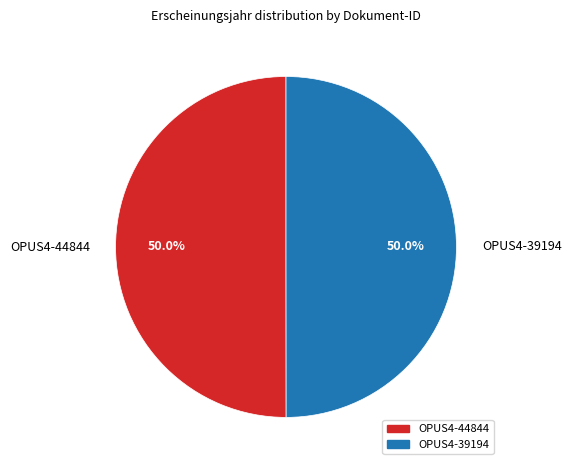

To the nearest percent, what percentage of the pie is OPUS4-39194?

50%